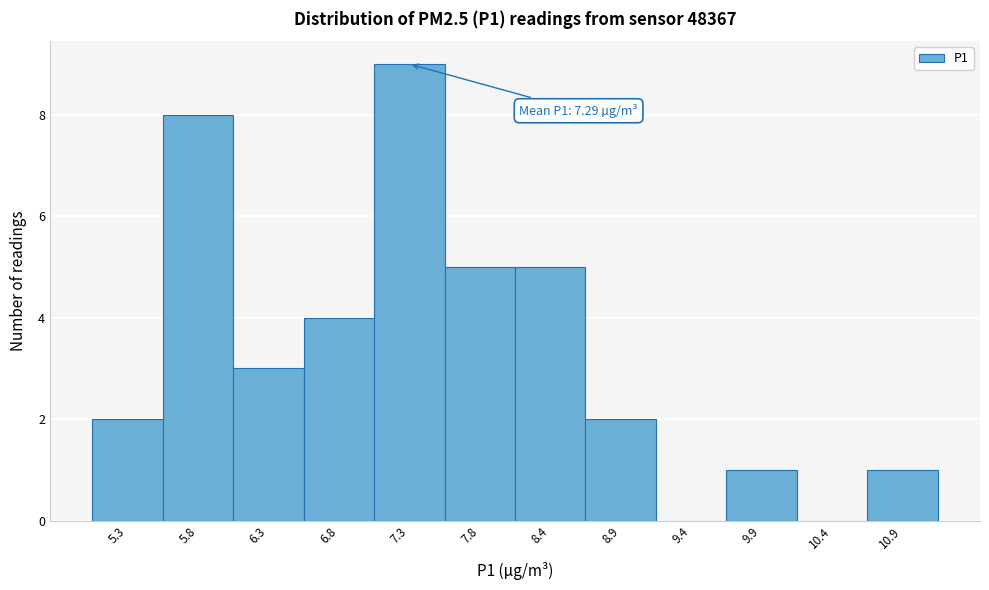

Which range on the x-axis has the tallest bar?

7.1 to 7.6